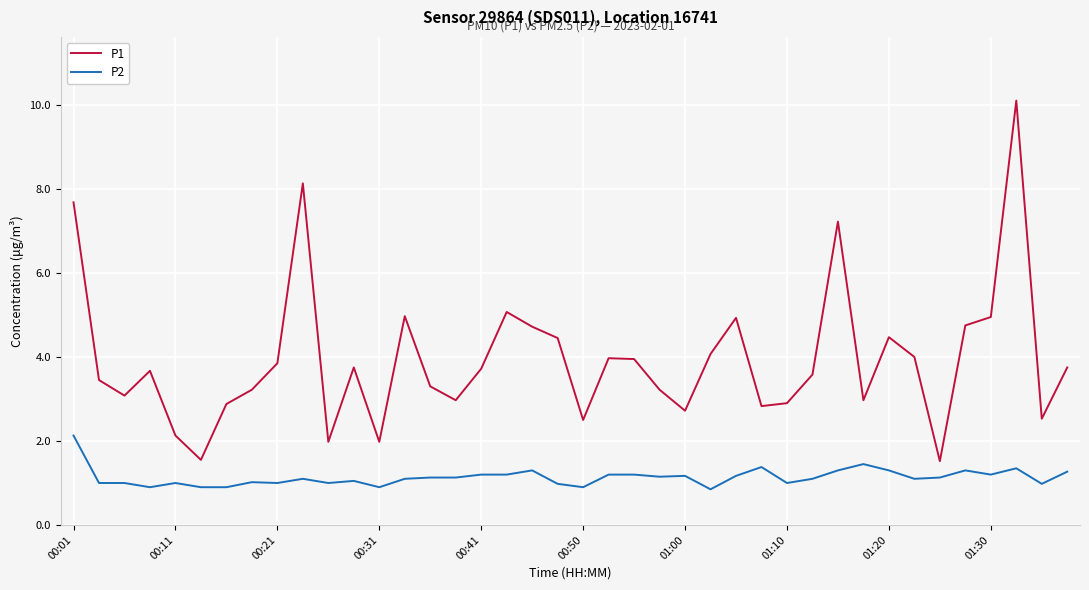

What is the difference between the maximum and minimum values in the P2 series?

1.3